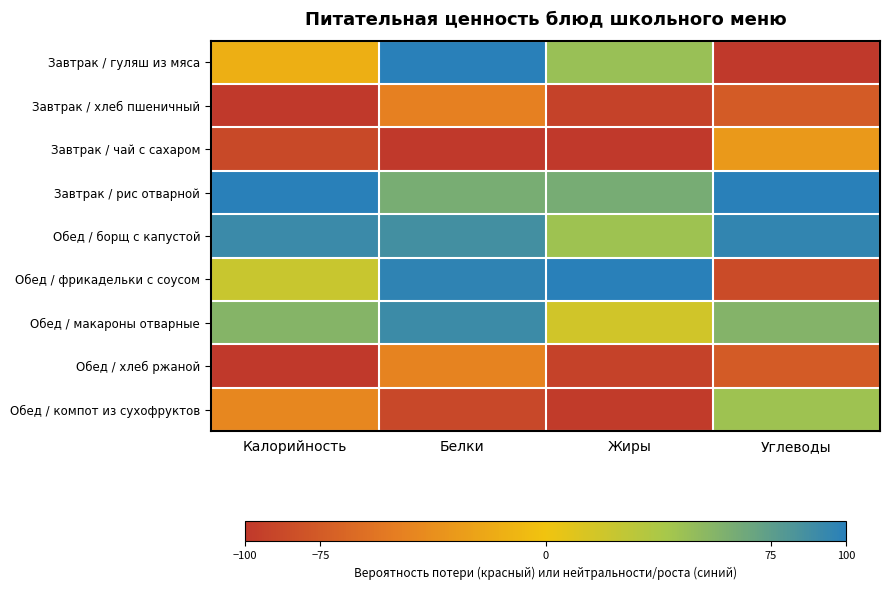

What is the difference between the highest and lowest values at Калорийность?

200.0